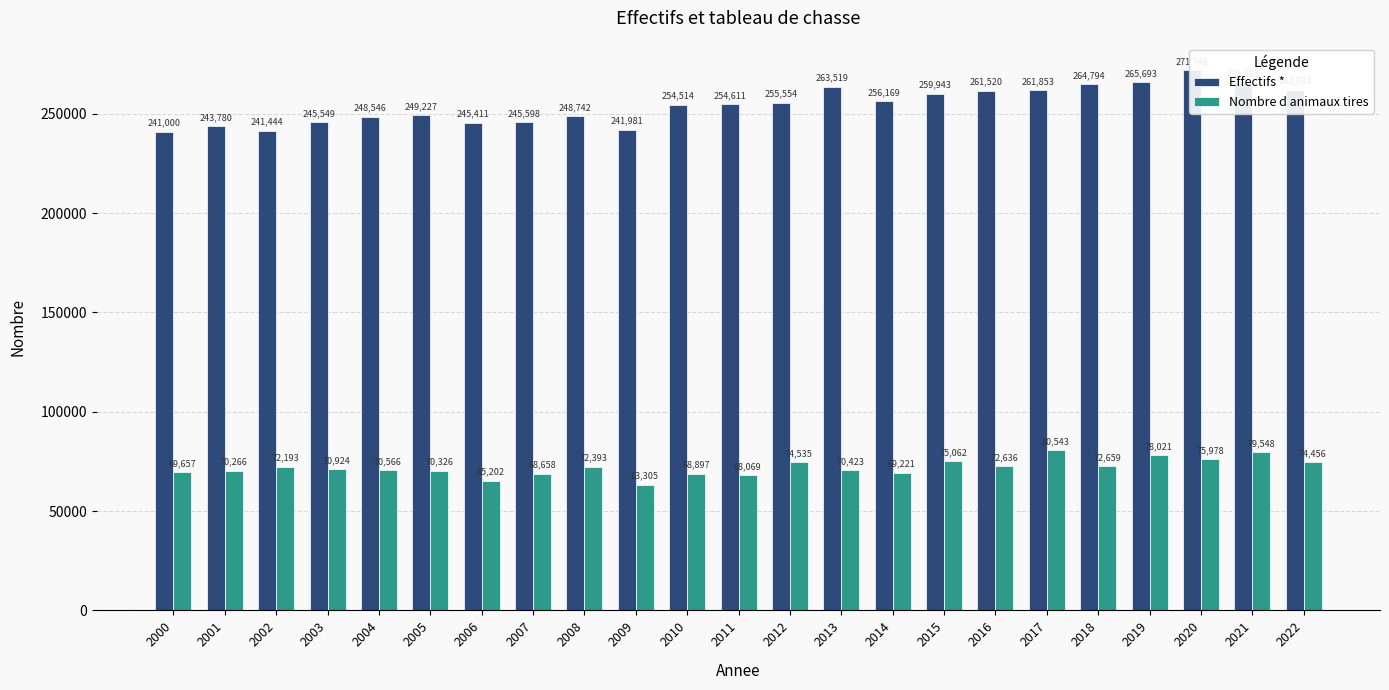

What is the difference between the maximum and minimum values in the Effectifs * series?

30746